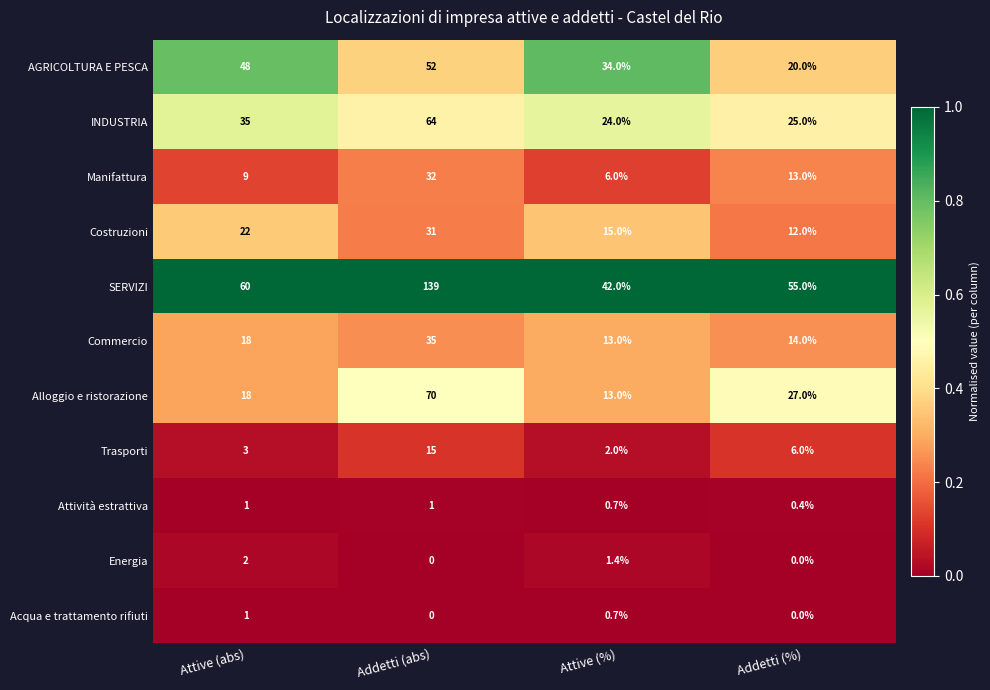

At which category is the sum across all series the highest?

Addetti (abs)